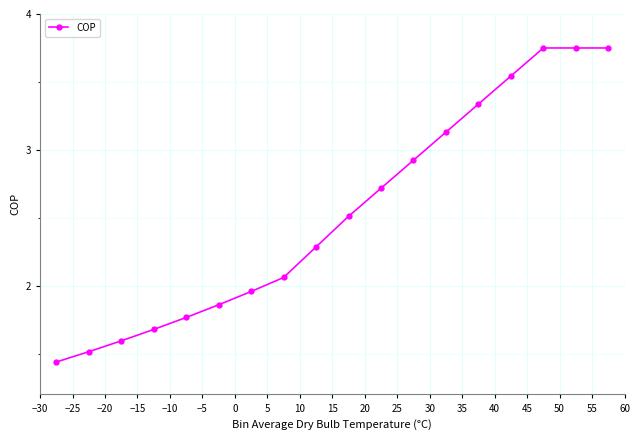

What is the average value?

2.5